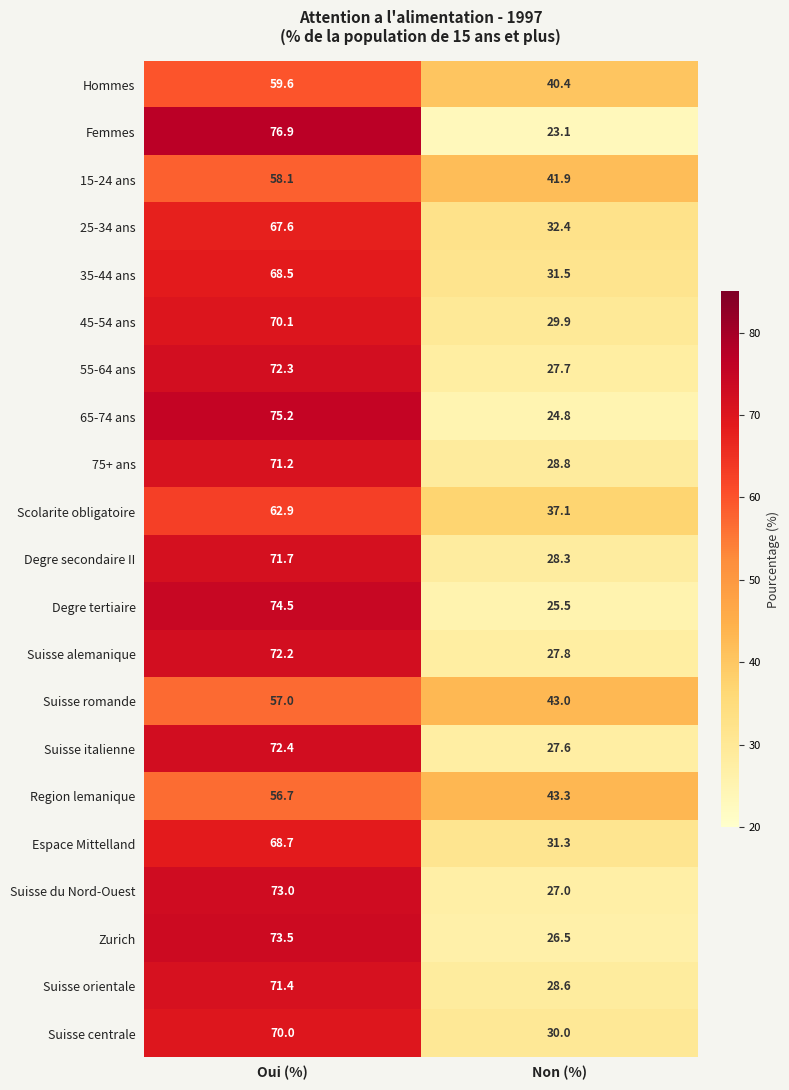

Which series changed the most between Oui (%) and Non (%)?

Femmes